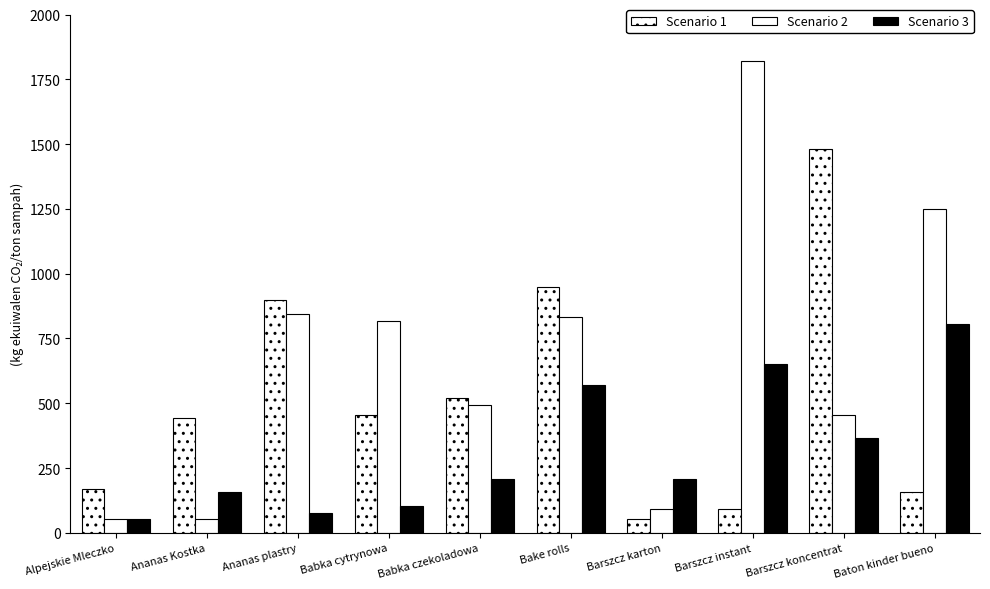

How many bars are there in total?

30